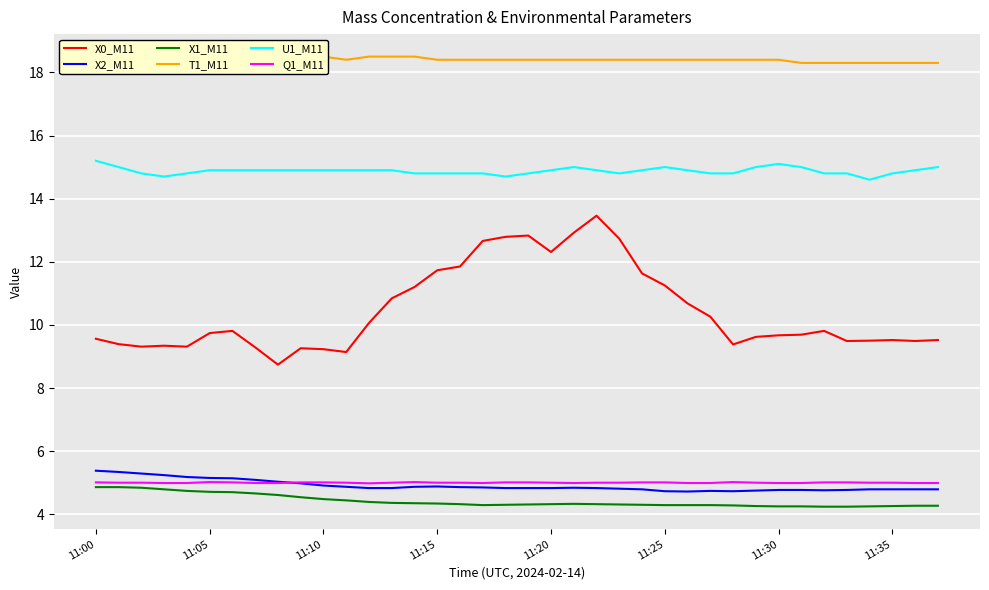

What value does the Q1_M11 series have at 8?

5.0